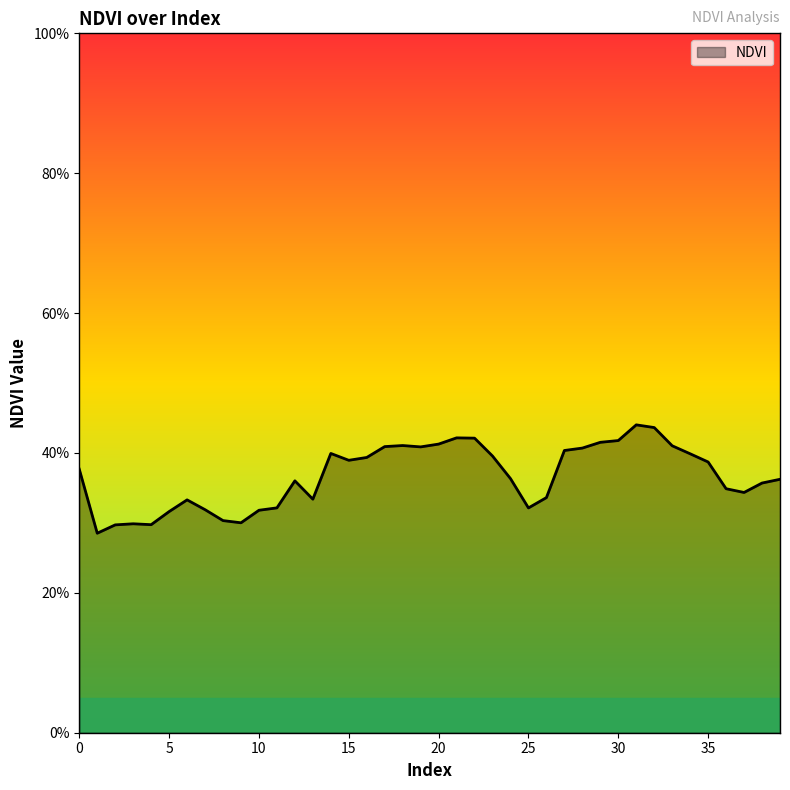

Rank the categories by value from highest to lowest.

31, 32, 21, 22, 30, 29, 20, 18, 33, 17, 19, 28, 27, 14, 34, 23, 16, 15, 35, 0, 24, 39, 12, 38, 36, 37, 26, 13, 6, 11, 25, 7, 10, 5, 8, 9, 3, 4, 2, 1